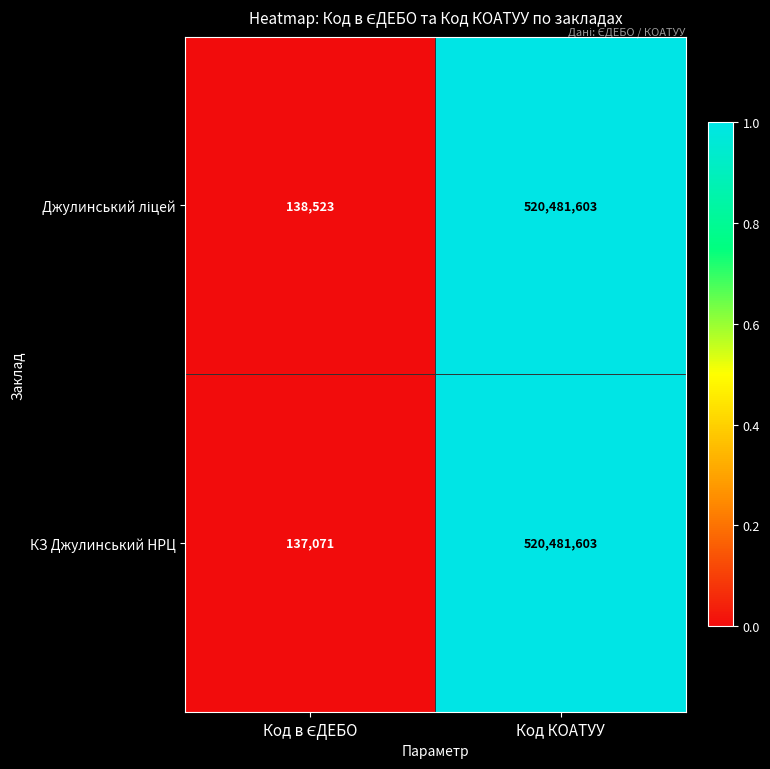

The value of КЗ Джулинський НРЦ at Код КОАТУУ is 282201695. True or false?

False